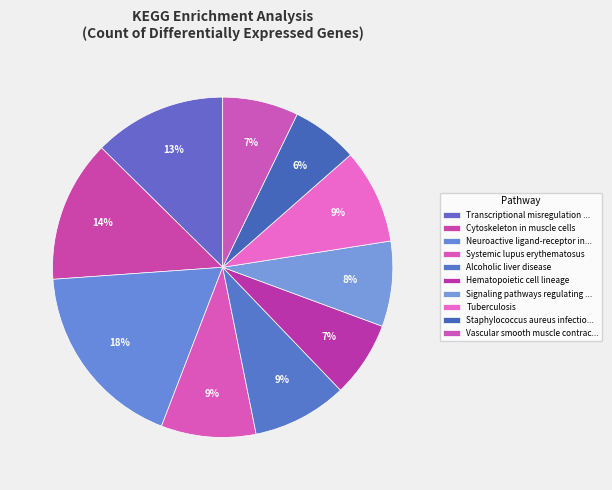

What is the smallest slice in the pie chart?

Staphylococcus aureus infection